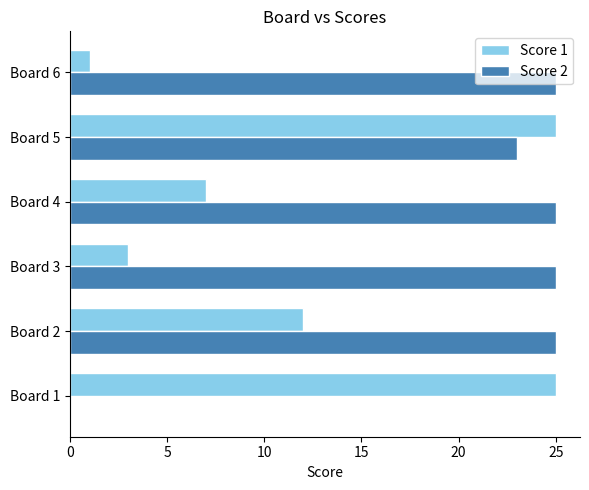

Between Board 3 and Board 4, which series saw the biggest shift?

Score 1